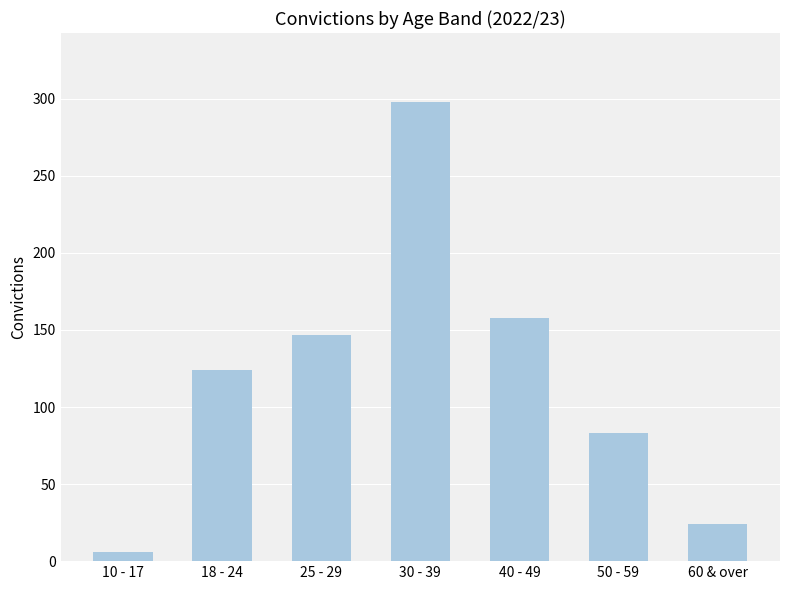

The chart shows a value of 78 at 30 - 39. True or false?

False